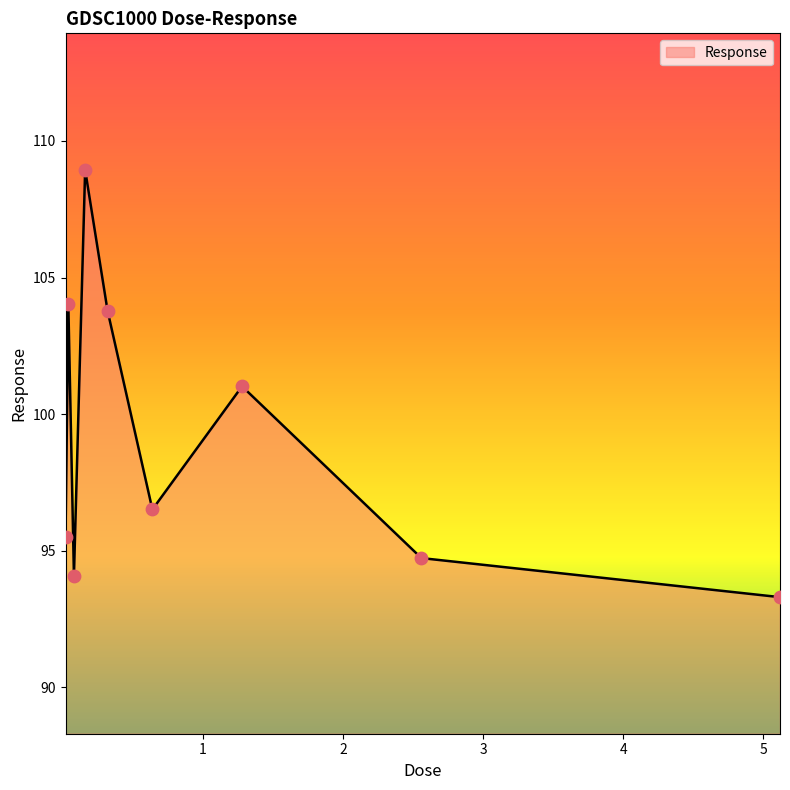

What is the difference between the maximum and minimum values?

15.6